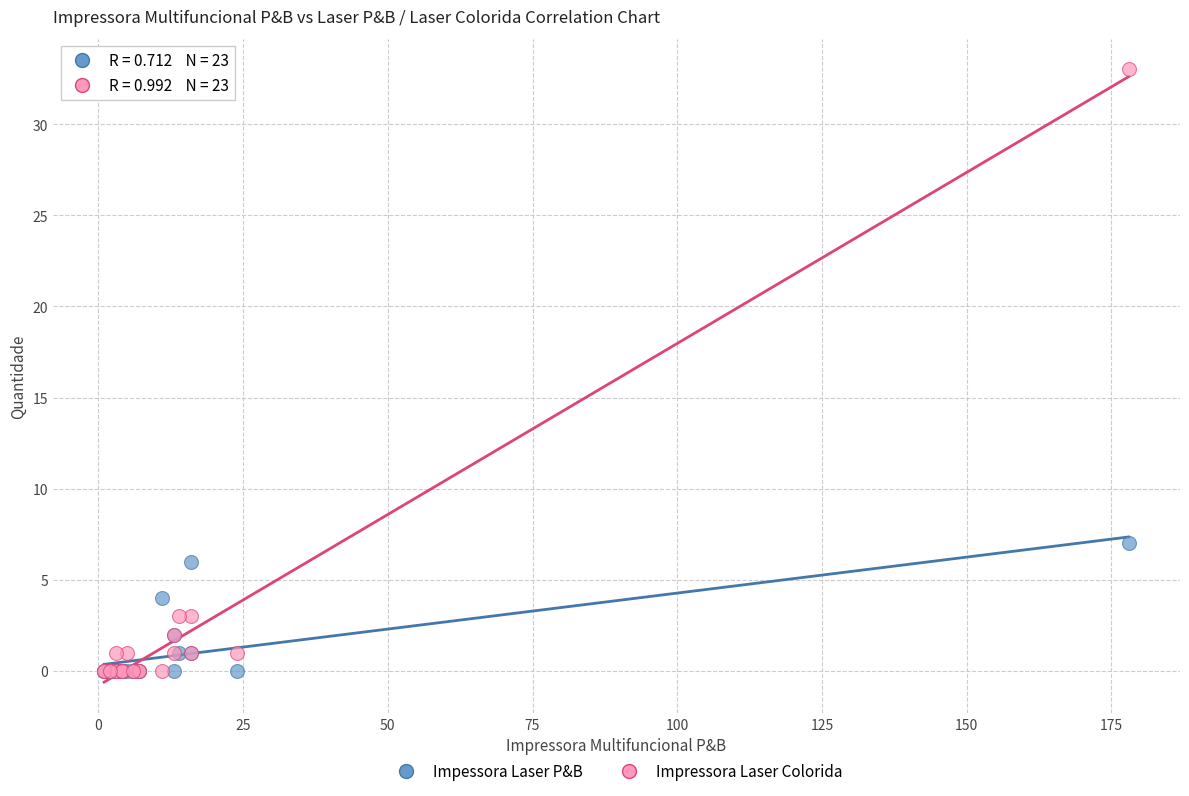

Across all series, what Y value is closest to 16?

7